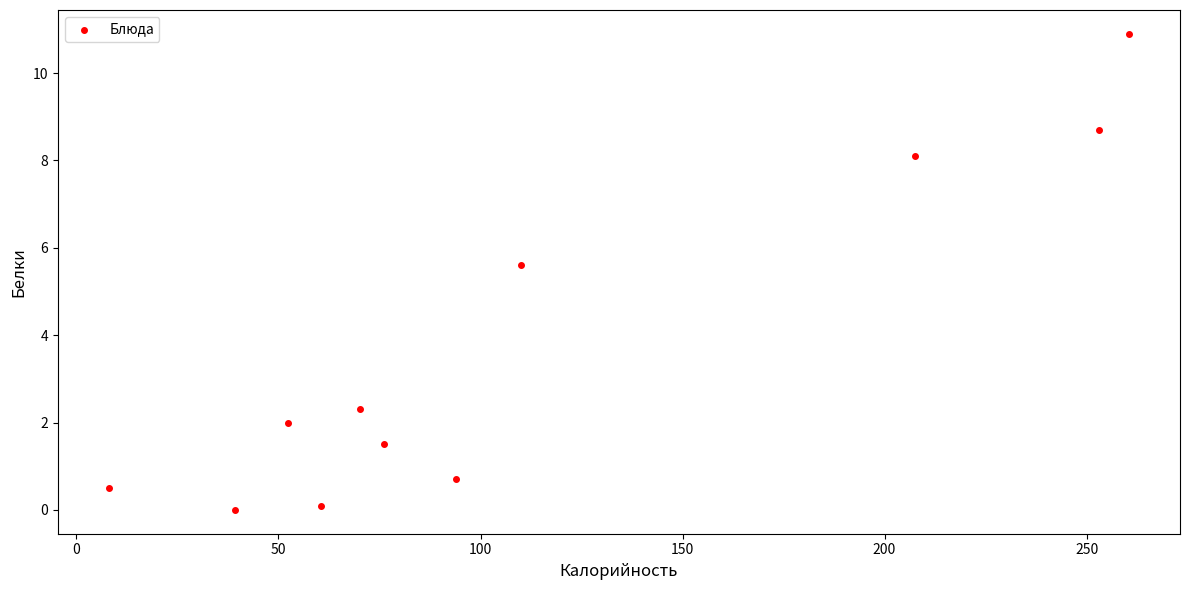

What Y value in the scatter plot is closest to 5?

5.6